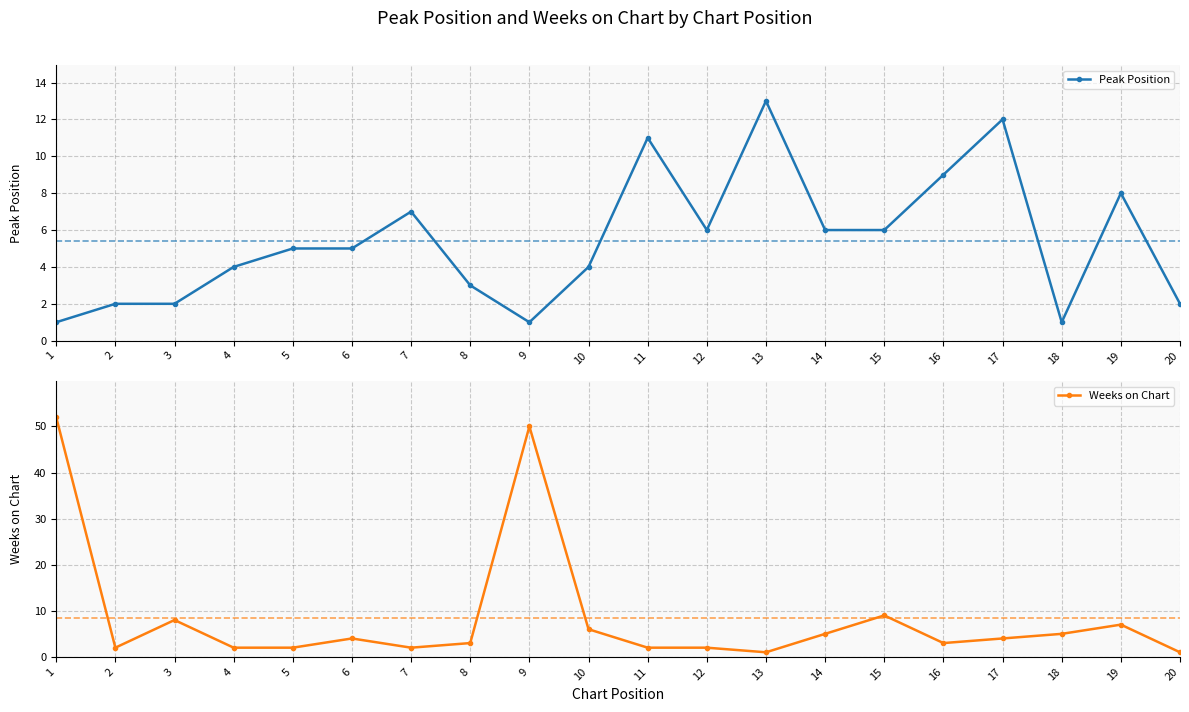

Is the value of Weeks on Chart at 16 greater than the value of Peak Position at 4?

No